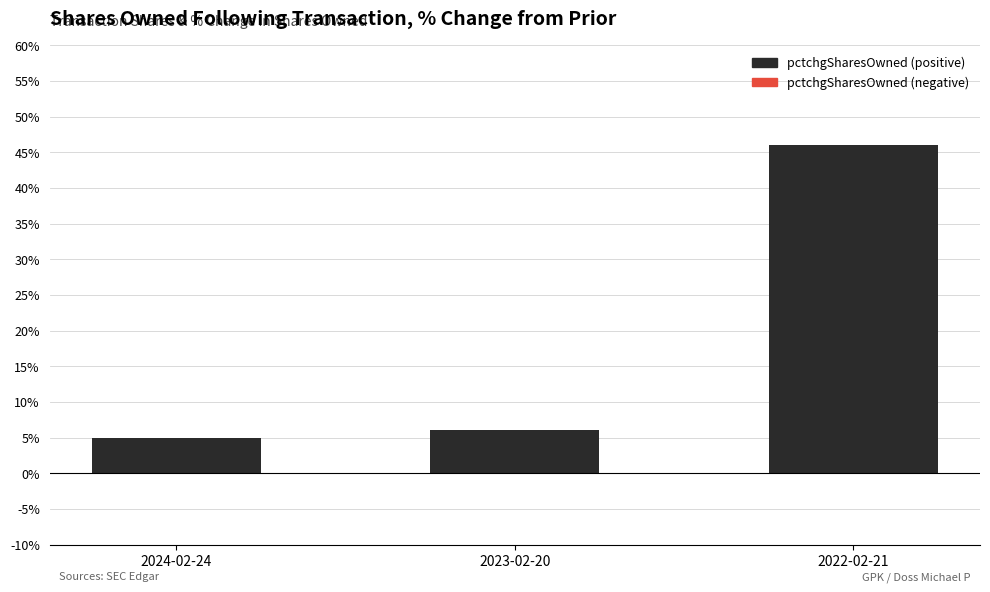

How many data points are less than 6?

1